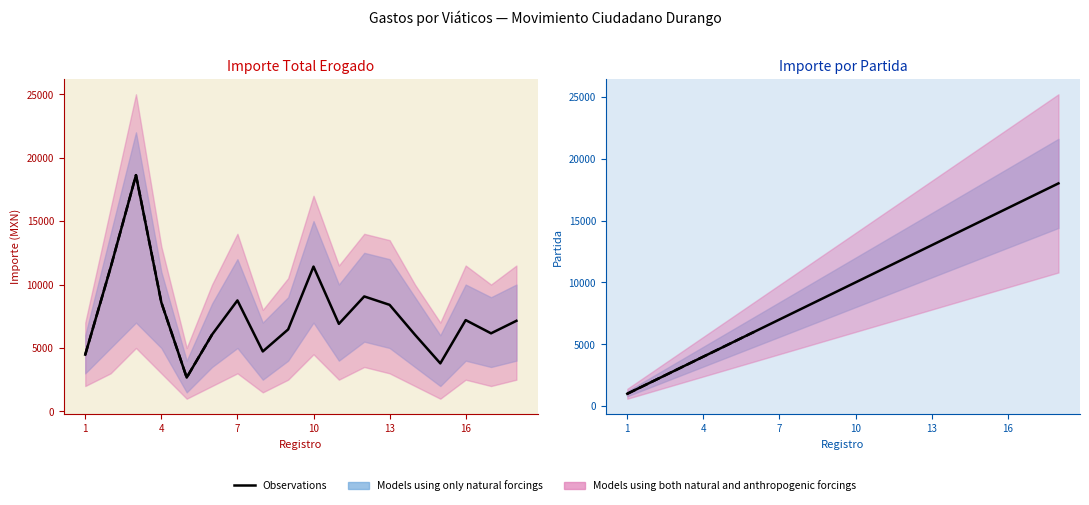

How many values are below 10000?

9